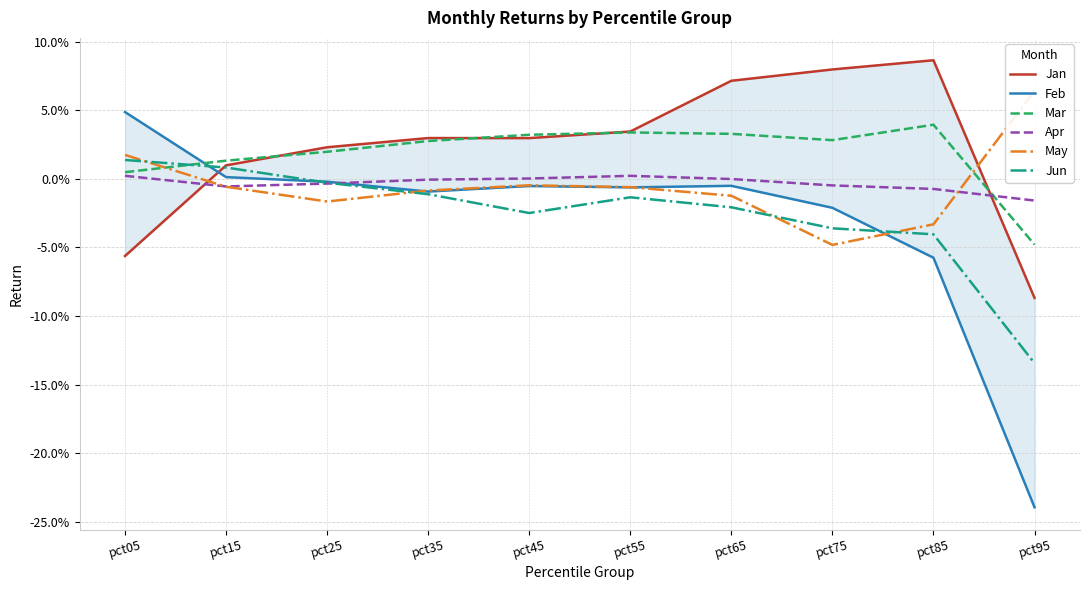

At how many categories does at least one series exceed 0?

10